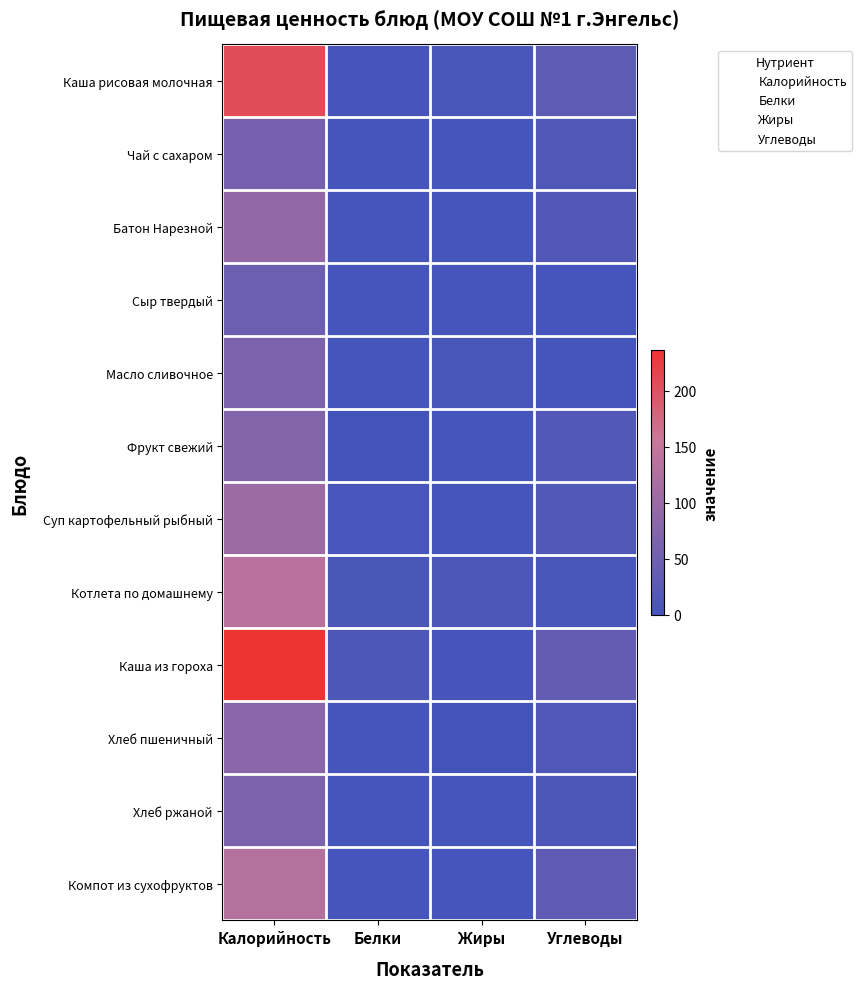

What is the total value across all series at Калорийность?

1298.0